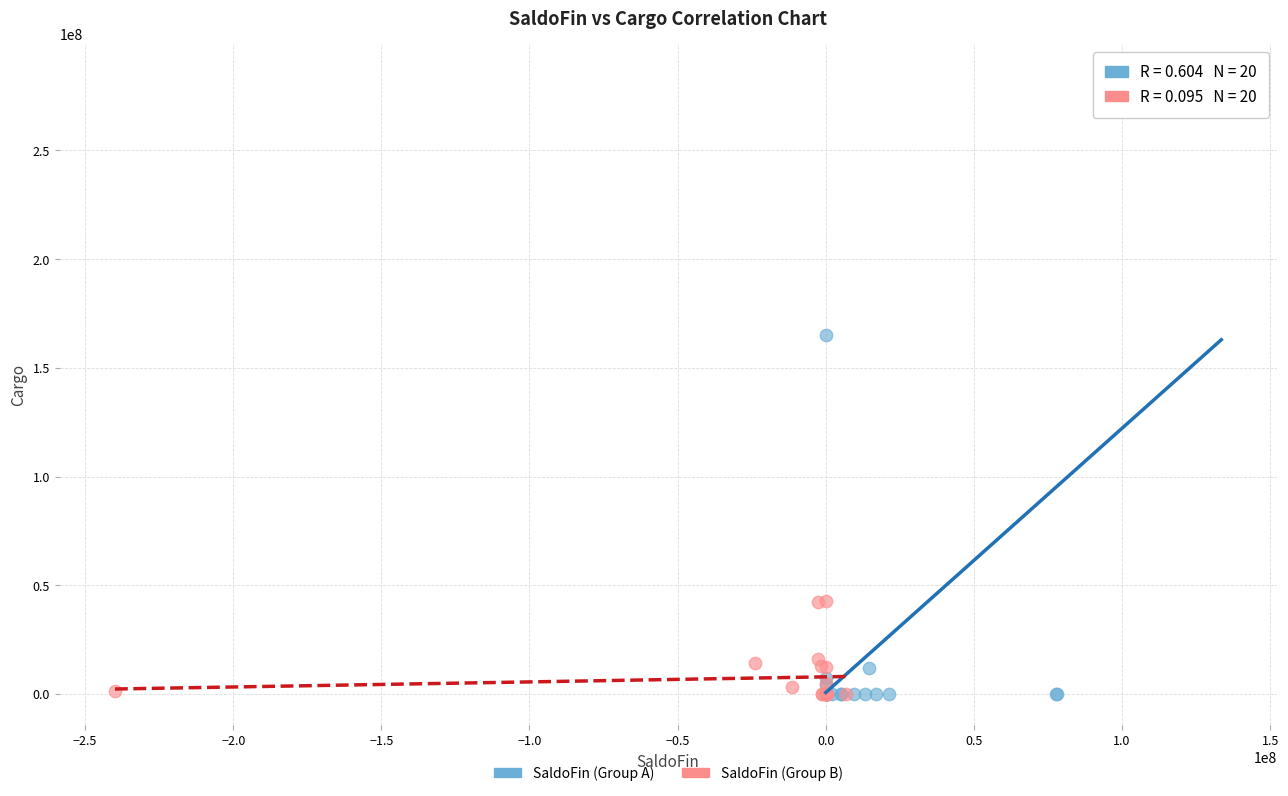

What are all the series names shown in the legend?

SaldoFin (Group A), SaldoFin (Group B)